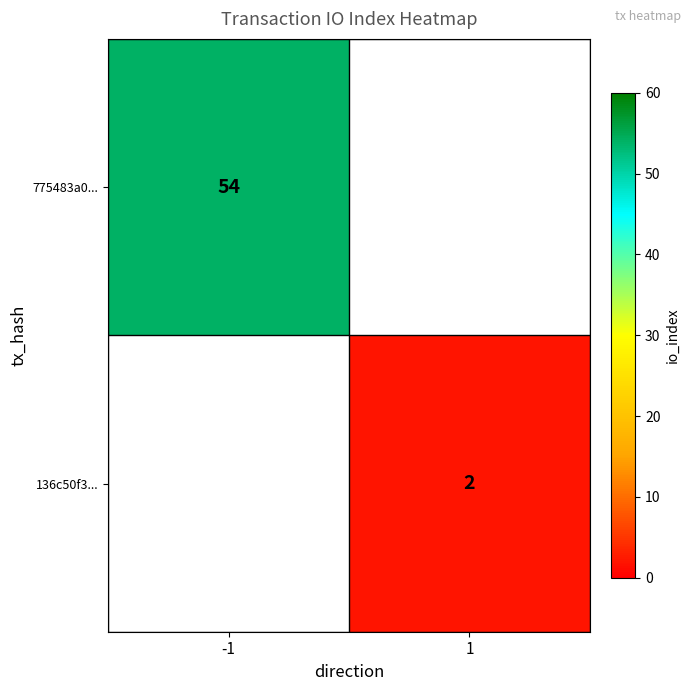

Is the value of 775483a0... at -1 greater than the value of 136c50f3... at 1?

Yes